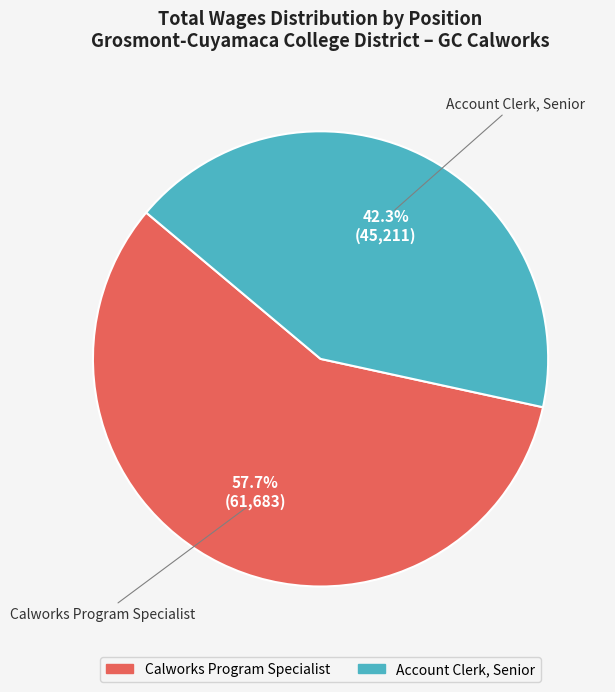

What is the smallest slice in the pie chart?

Account Clerk, Senior